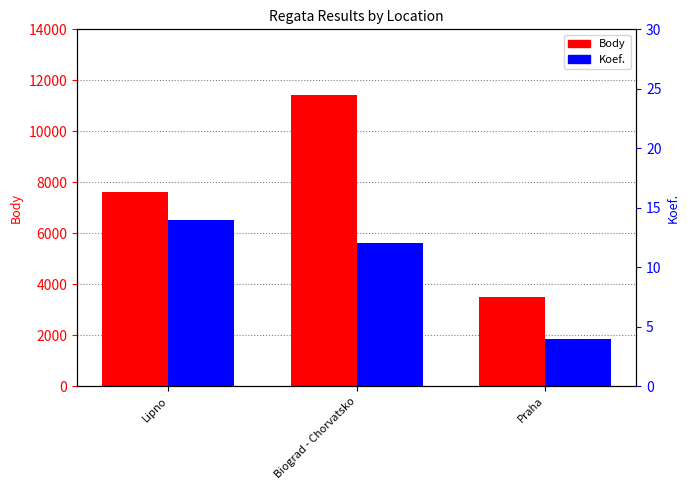

List the series in order of their peak value, highest first.

Body, Koef.